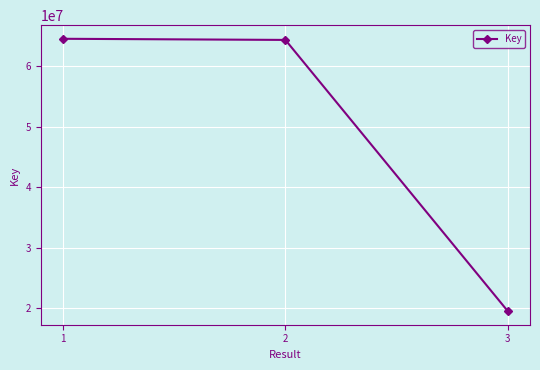

How many distinct data groups are displayed?

1